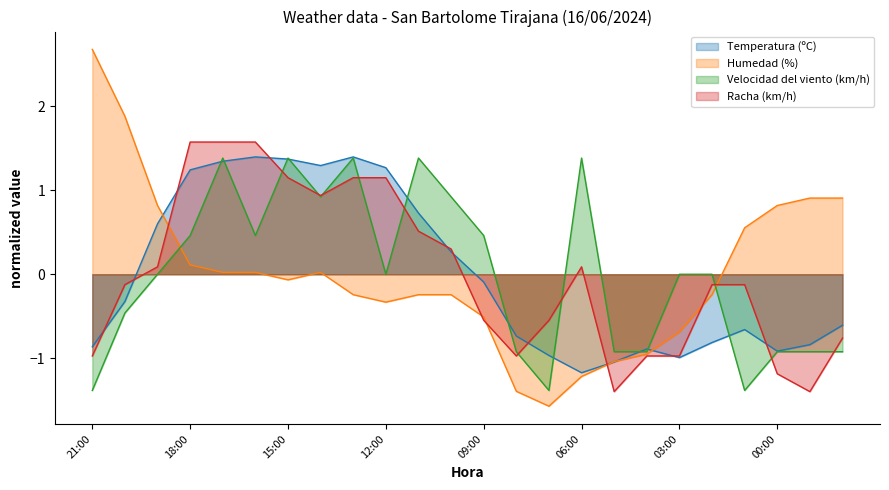

At which category does the chart reach its peak across all series?

21:00